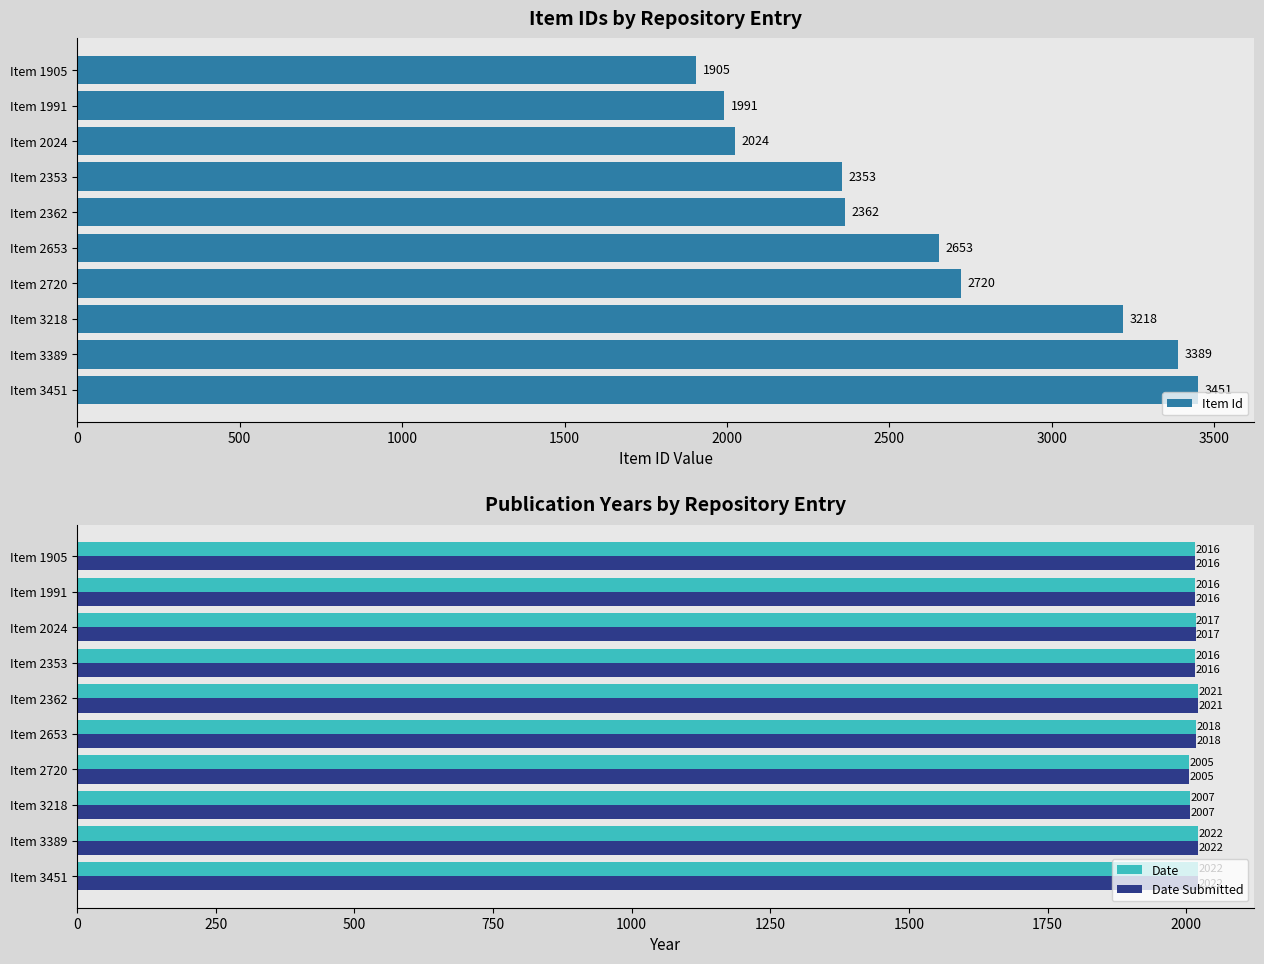

The Date series shows 2021 at Item 2362. True or false?

True